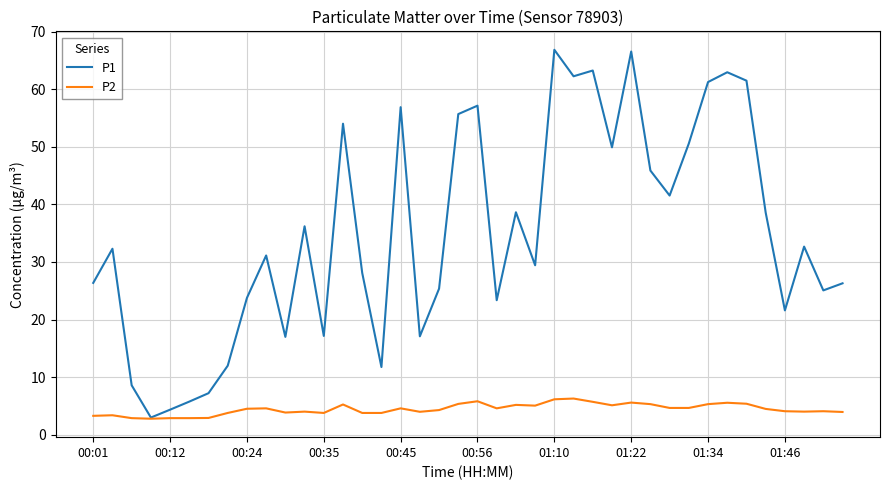

What is the greatest value displayed?

66.8